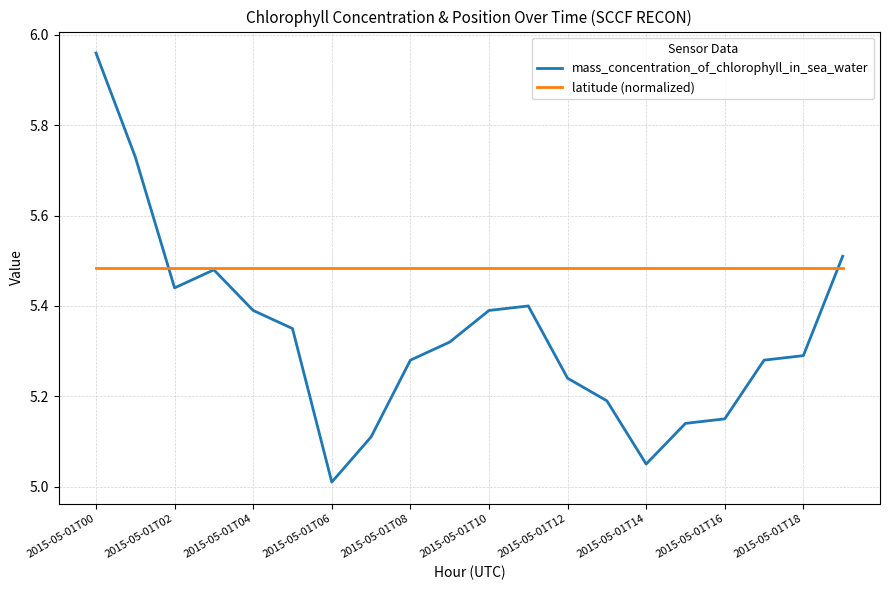

List the series in order of their overall mean, highest first.

latitude (normalized), mass_concentration_of_chlorophyll_in_sea_water